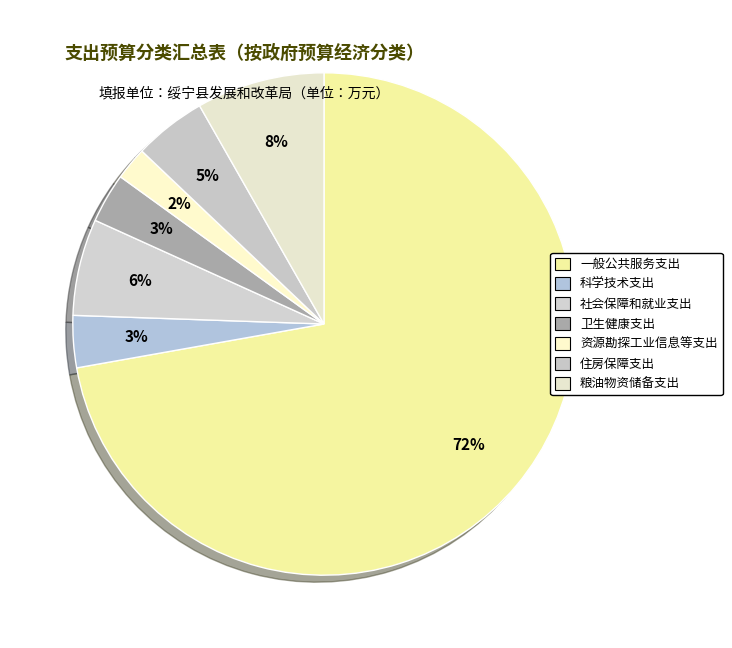

What percentage is the 卫生健康支出 slice, to the nearest percent?

3%